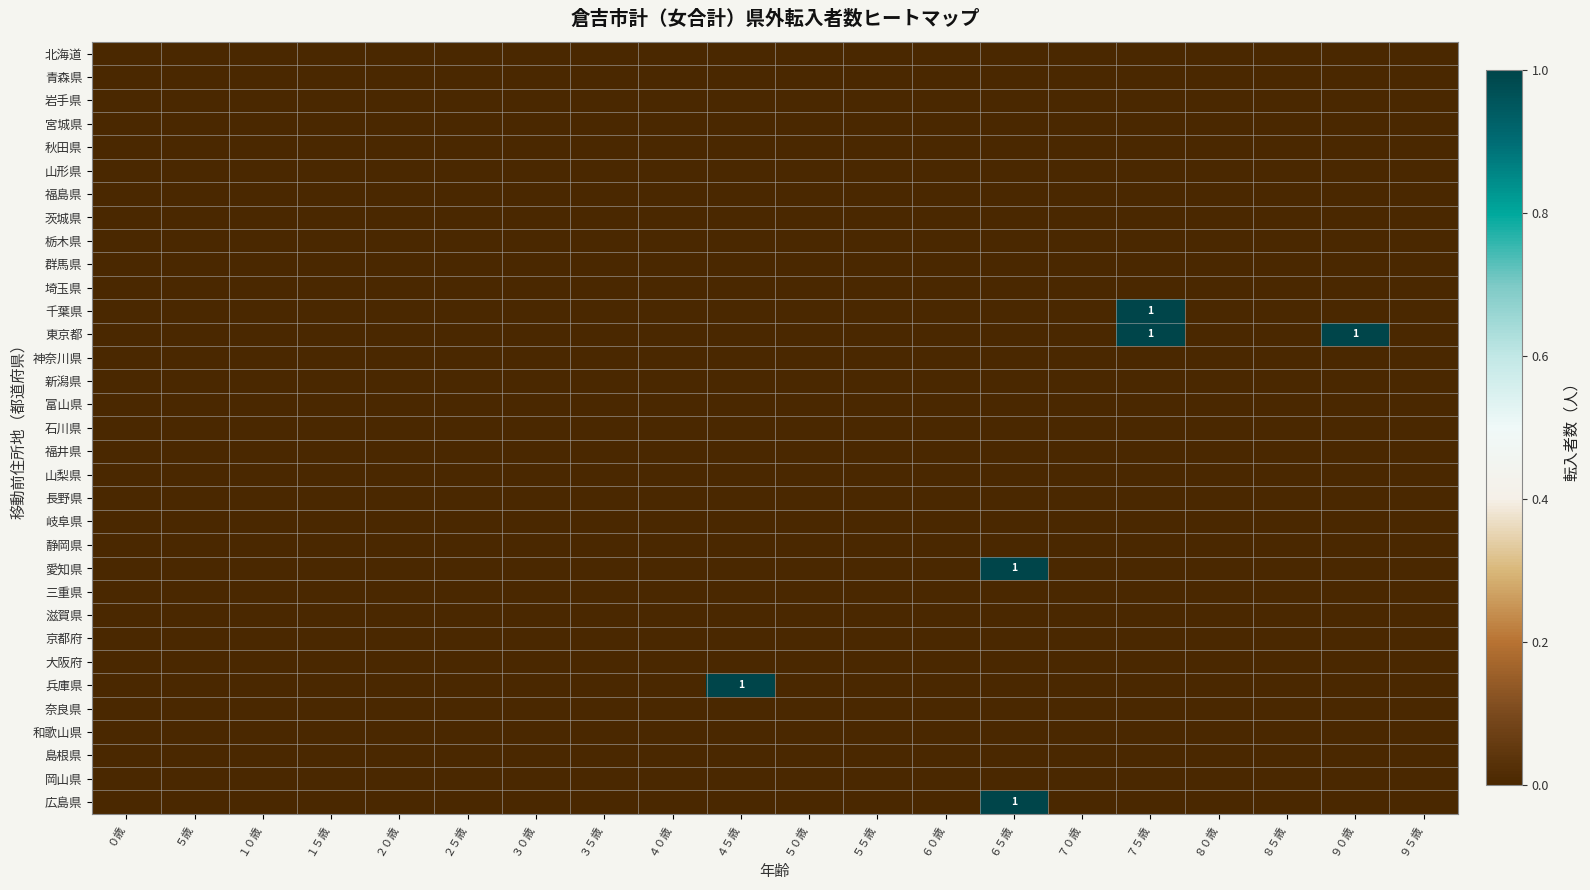

Which series has the largest range (max minus min)?

千葉県